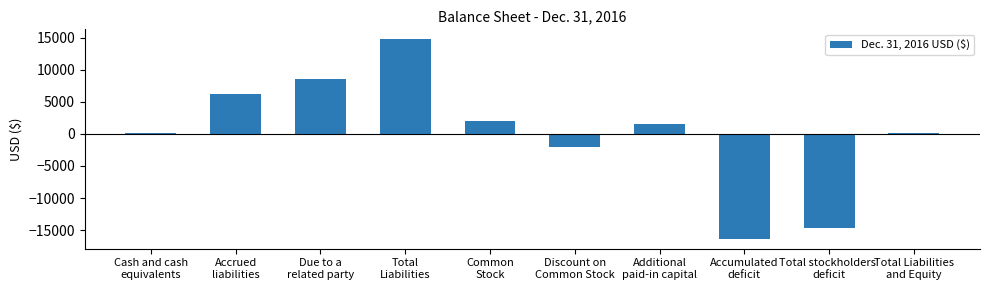

How many data points does each series have?

10